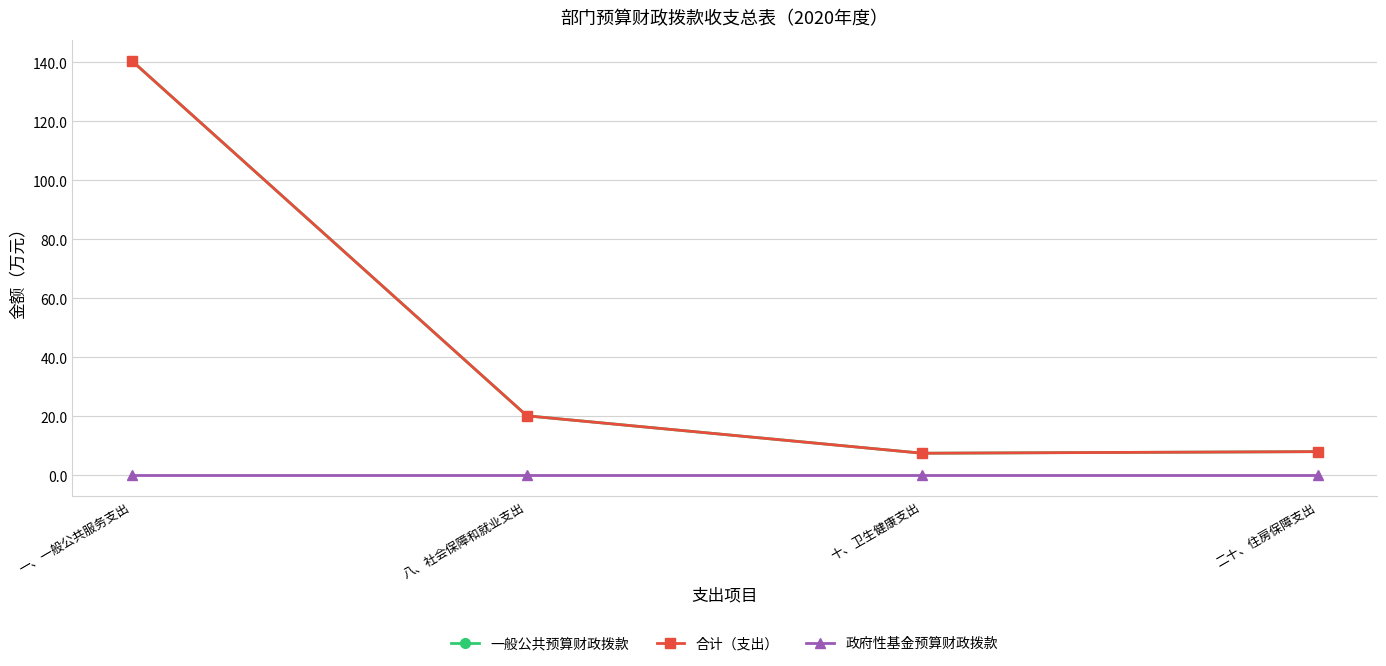

At which category is the sum across all series the highest?

一、一般公共服务支出